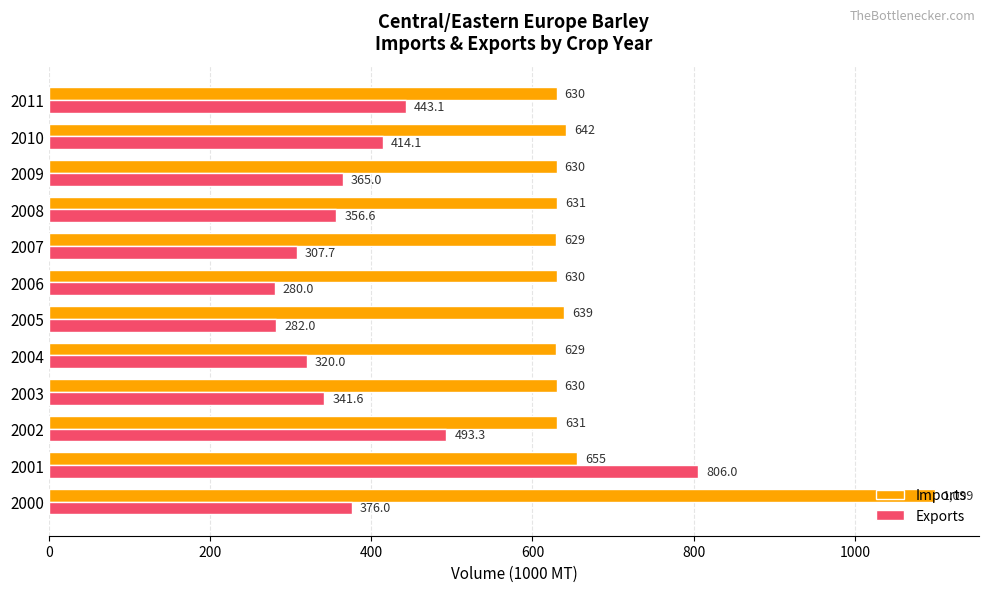

At which label is Exports closest to 543?

2002